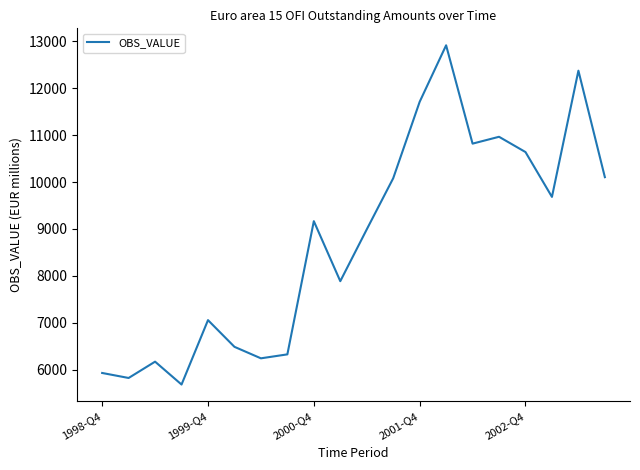

What is the difference between the maximum and minimum values?

7220.7